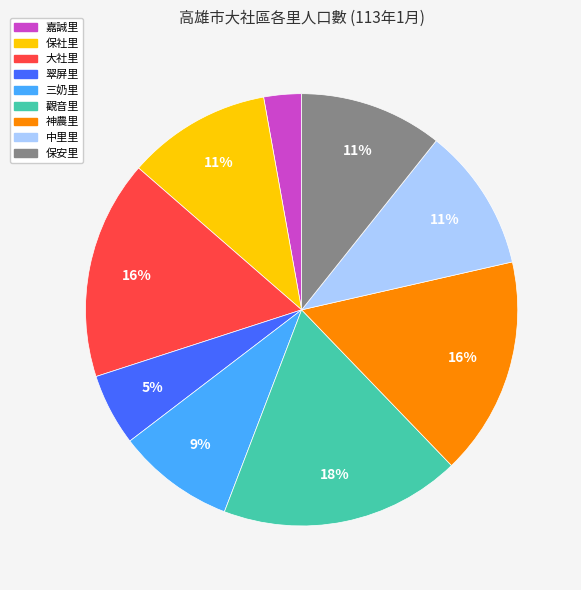

Which category has the biggest portion of the pie?

觀音里